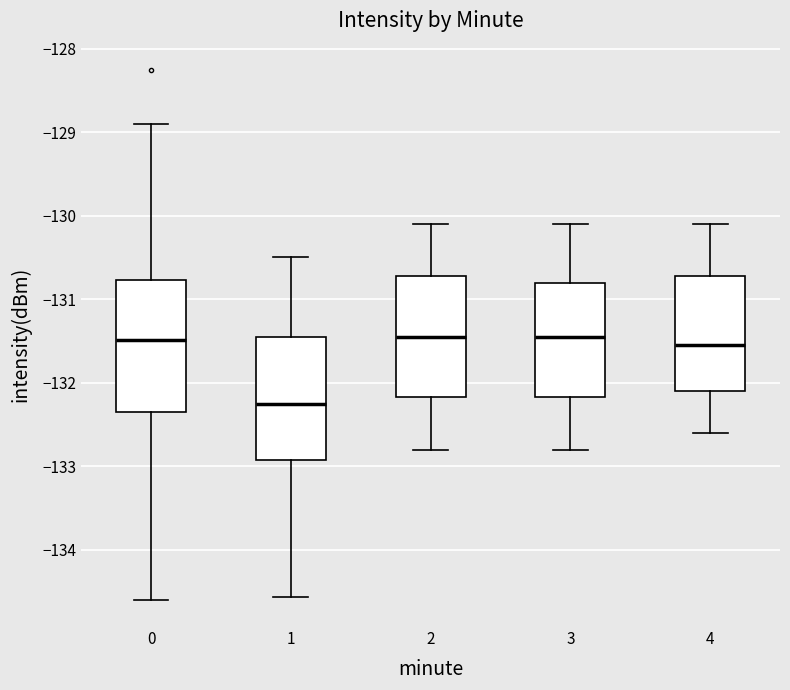

Where does the median line of the box at x = 3 sit on the y-axis? The values are not printed on the chart, so give them approximately, as read against the axis.

-131.4